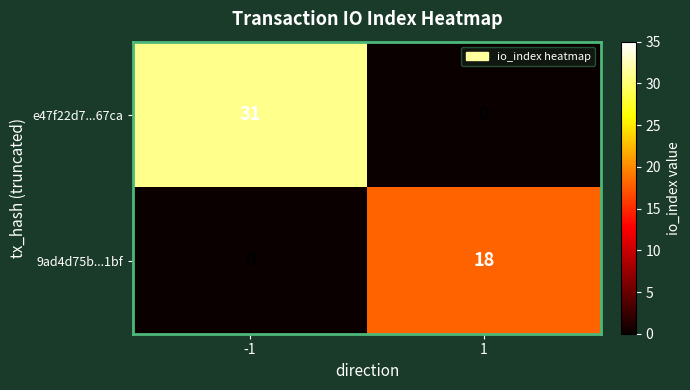

What is the highest value of the 9ad4d75b...1bf series?

18